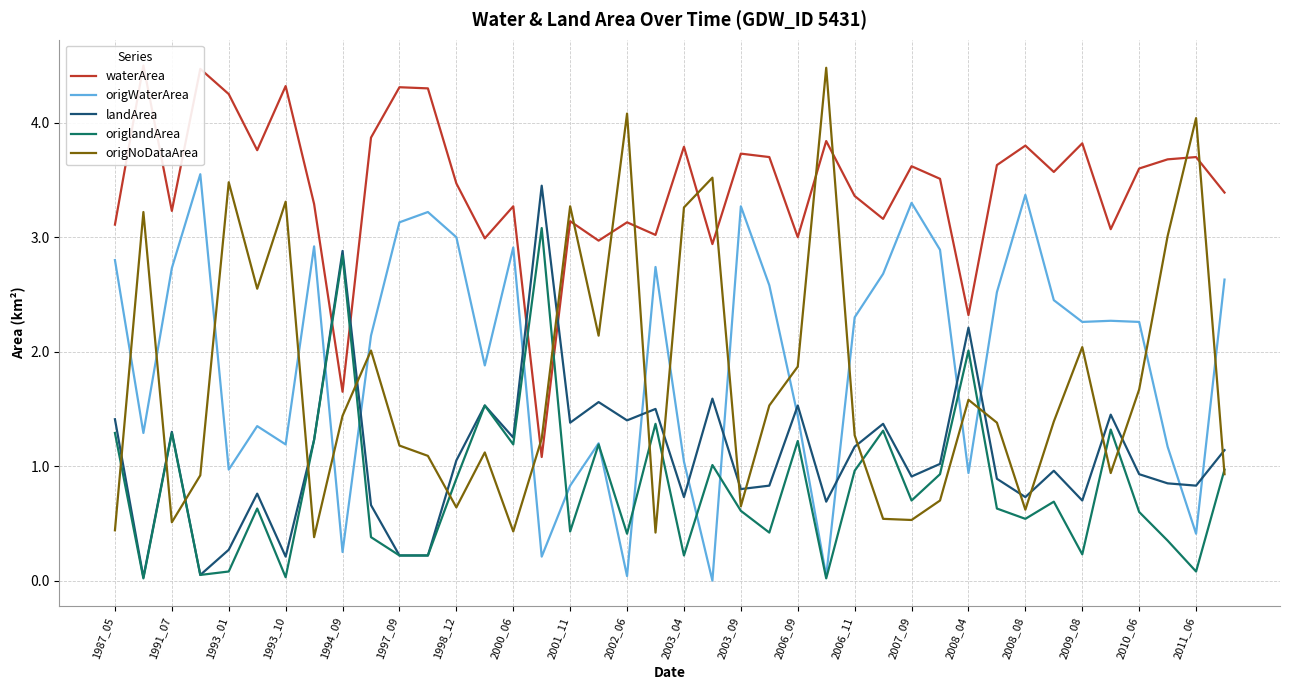

Is the value of origWaterArea at 1987_05 greater than the value of landArea at 2008_08?

Yes